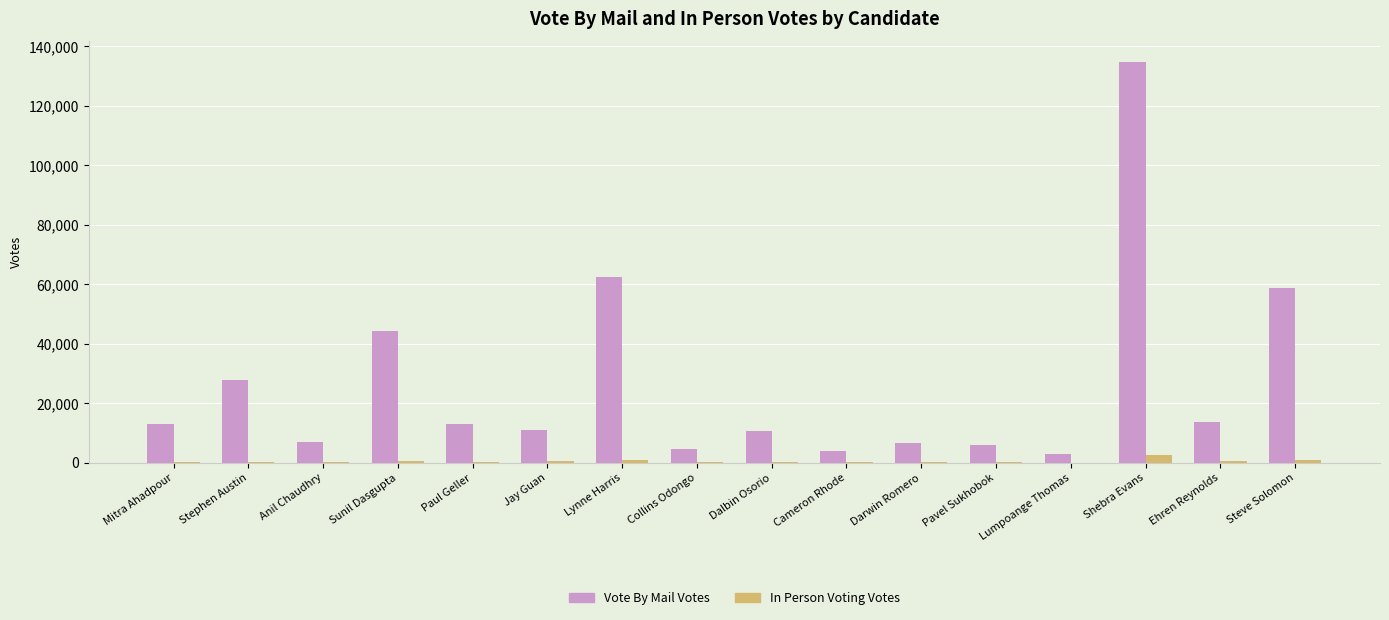

At which label is Vote By Mail Votes closest to 68964?

Lynne Harris